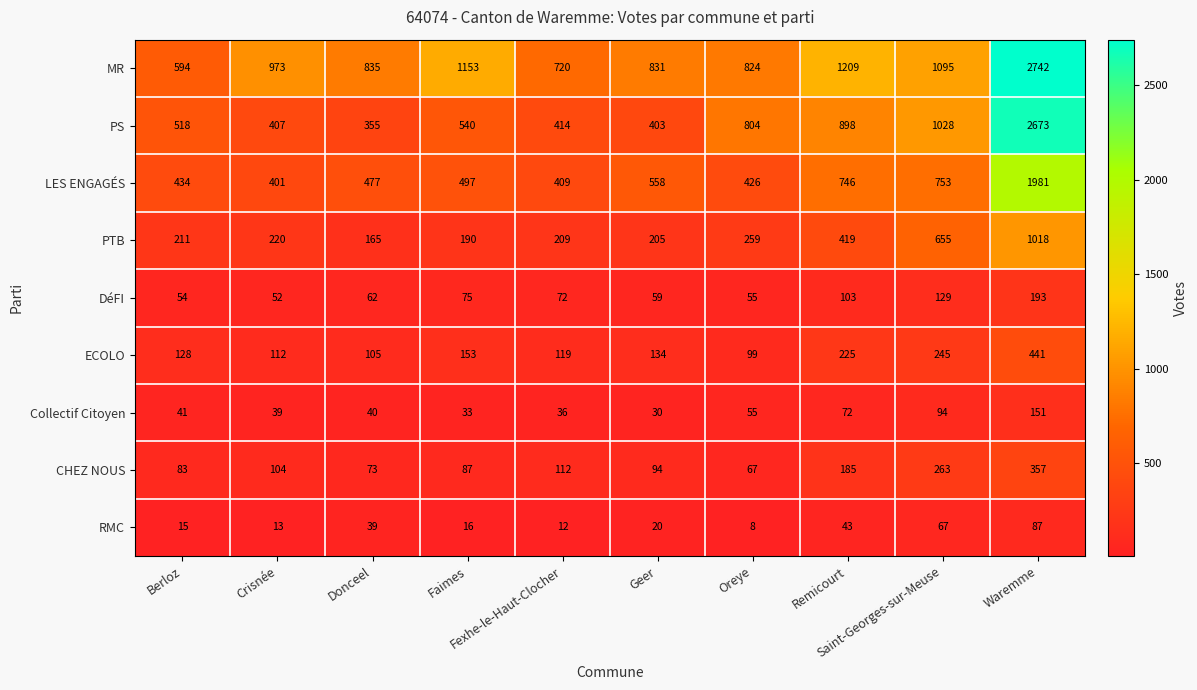

At how many categories does at least one series exceed 2438?

1